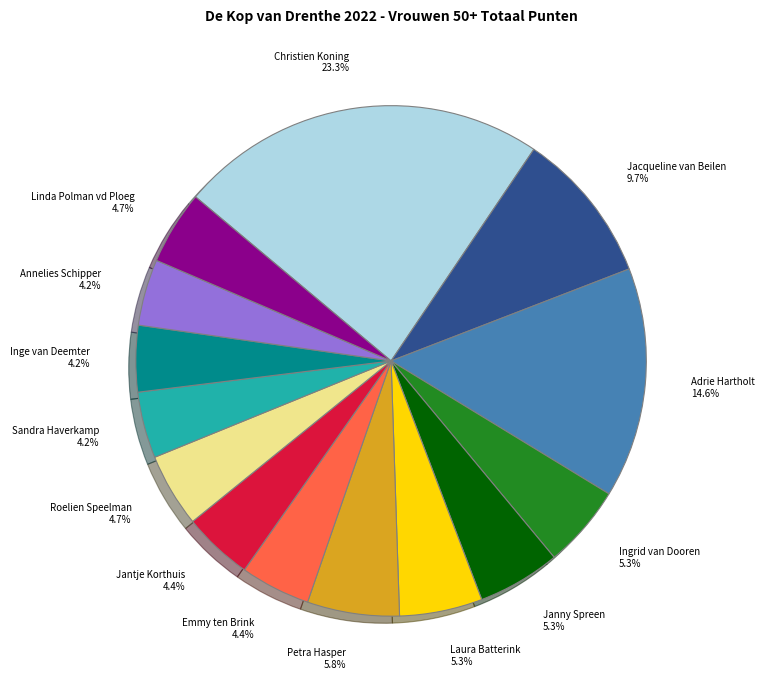

Is it true that Laura Batterink is 15% of the pie?

False